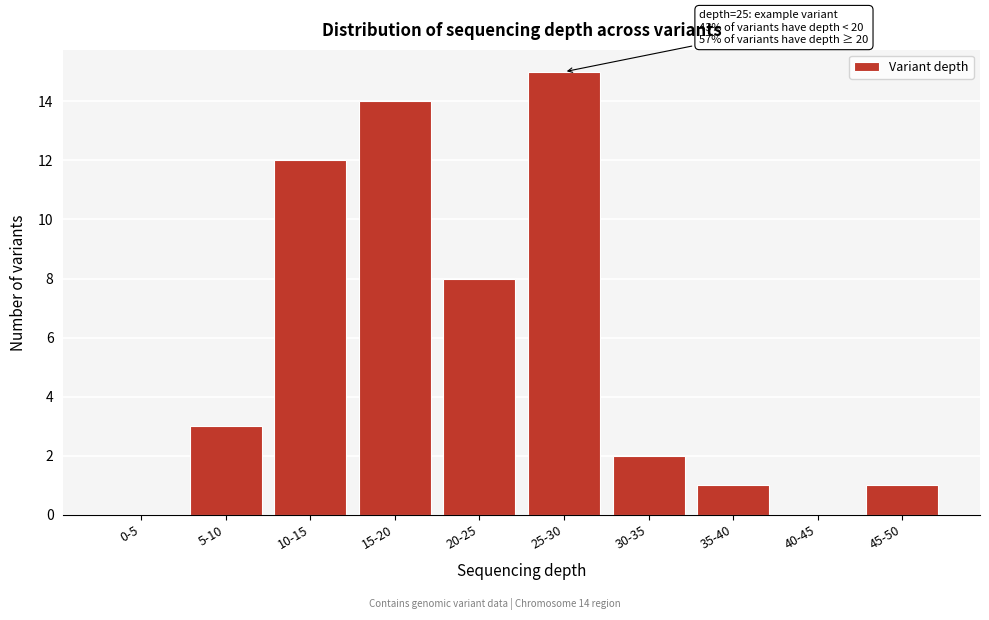

Reading left to right, list all the values displayed in this chart.

0-5=0	5-10=3	10-15=12	15-20=14	20-25=8	25-30=15	30-35=2	35-40=1	40-45=0	45-50=1